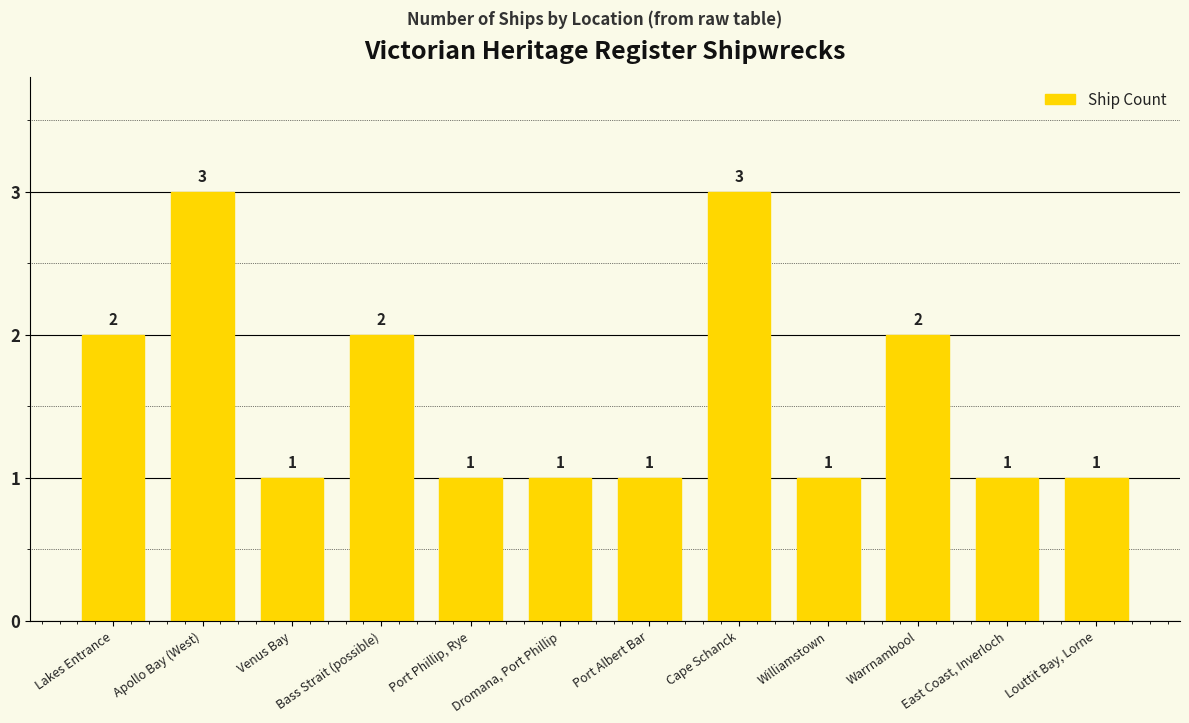

Is it true that the value at Apollo Bay (West) is 3?

True